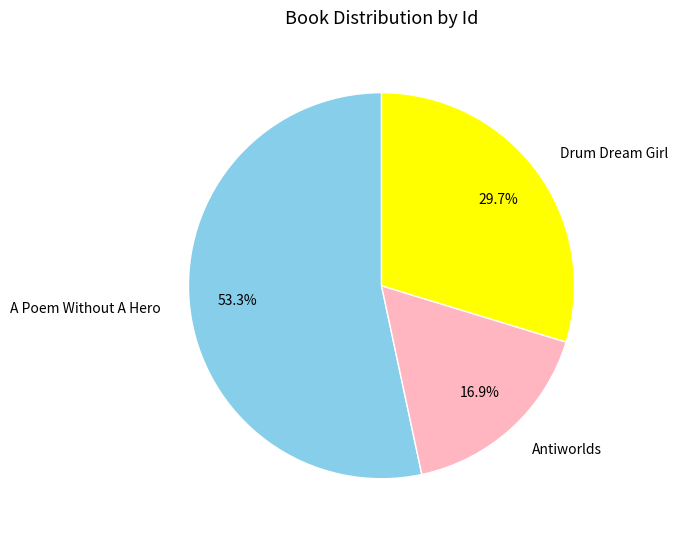

Does Antiworlds represent more than half of the total?

No